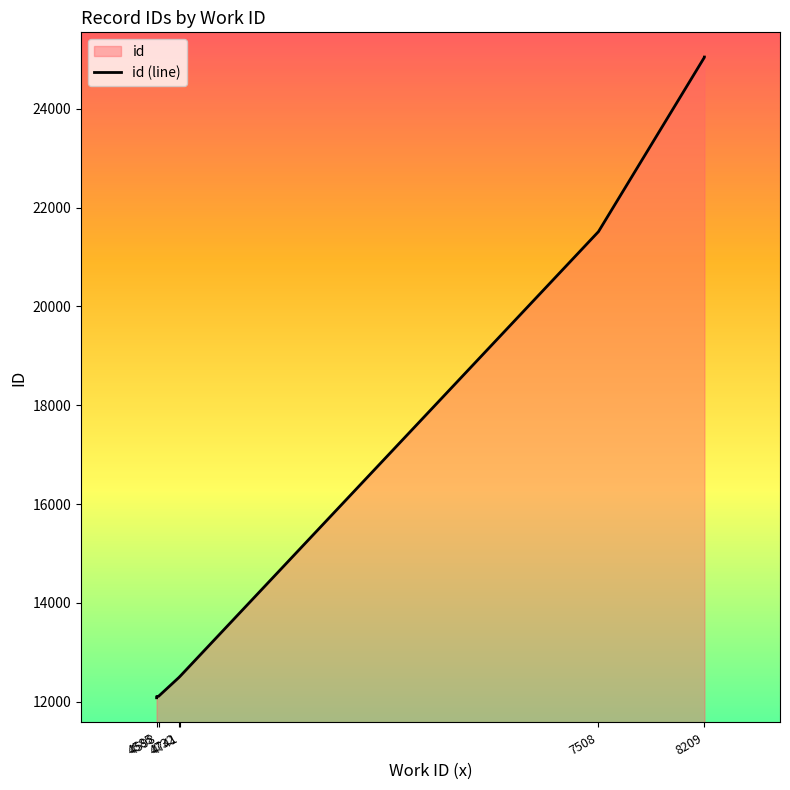

Reading left to right, extract all data points from this chart.

12080	12083	12106	12109	12110	12489	12517	21514	25043	25048